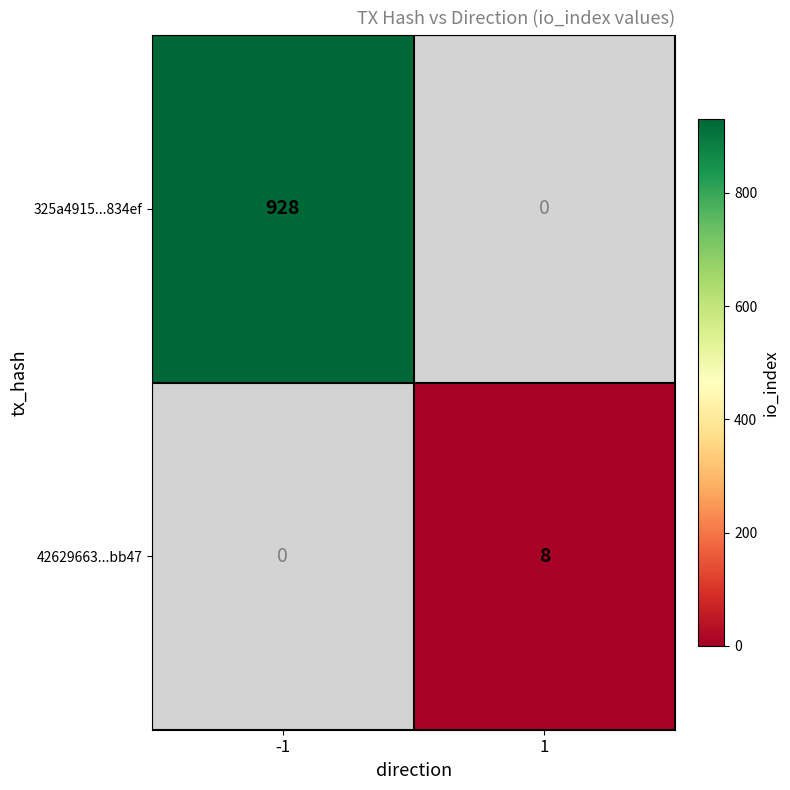

The 42629663...bb47 series shows 4 at 1. True or false?

False